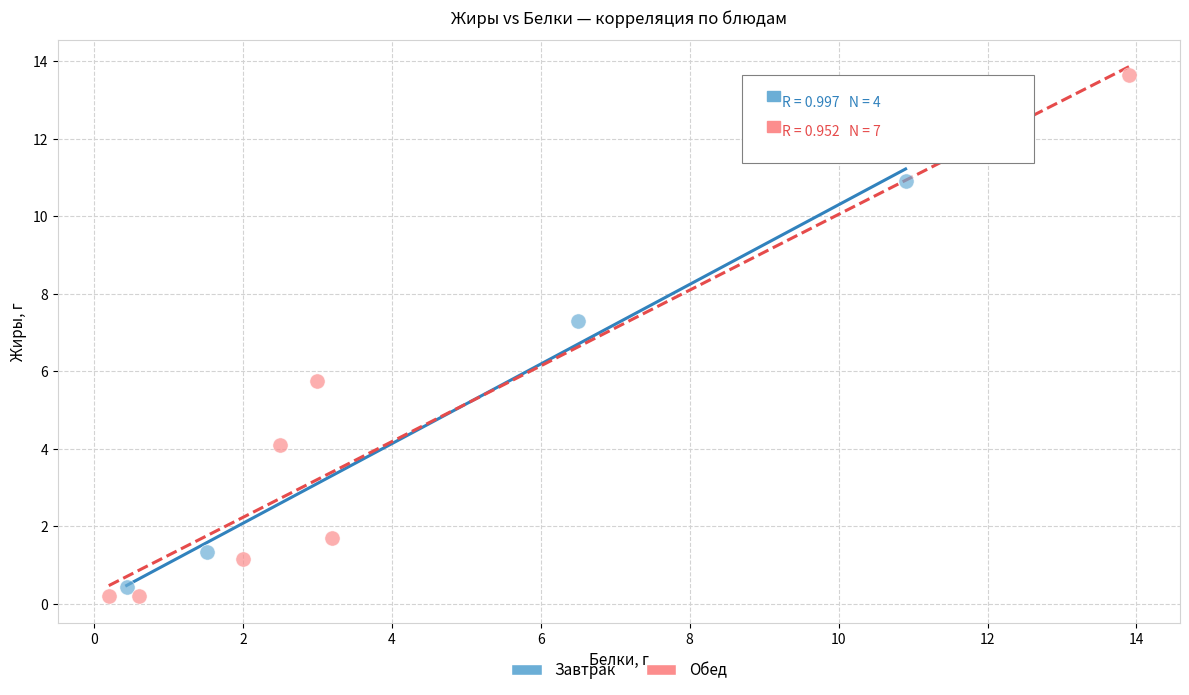

Which series contains the highest Y value?

Обед